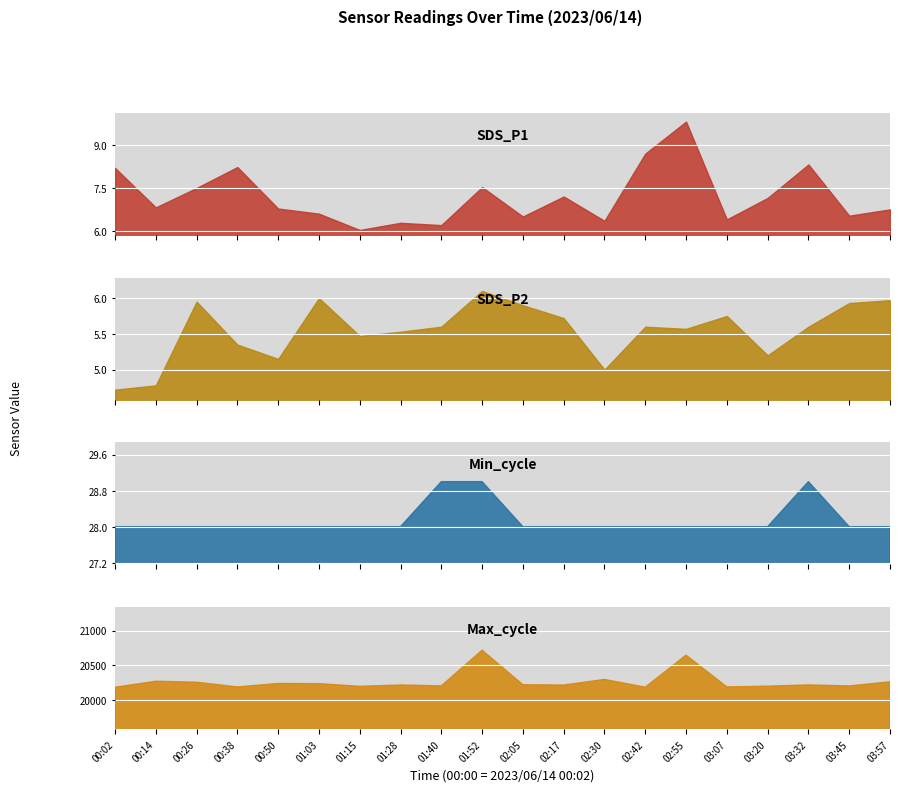

True or false: Min_cycle and SDS_P2 intersect in this chart.

False